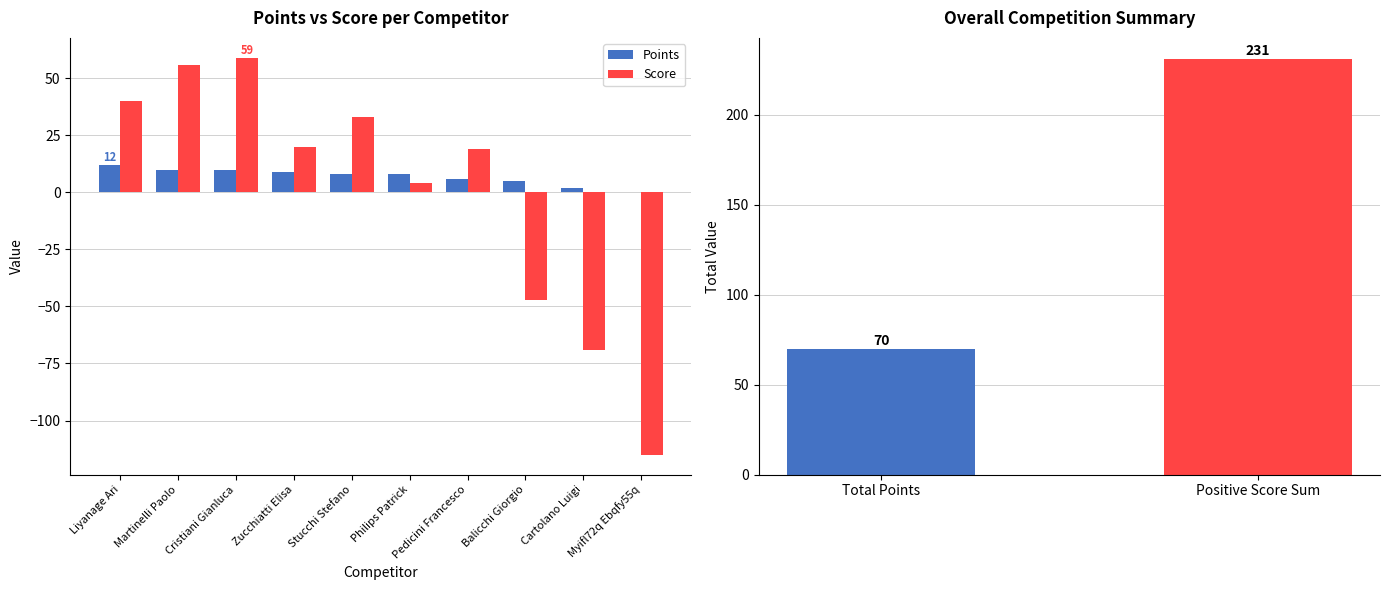

Reading left to right, list all the values displayed in this chart.

Points: 12	10	10	9	8	8	6	5	2	0
Score: 40	56	59	20	33	4	19	-47	-69	-115